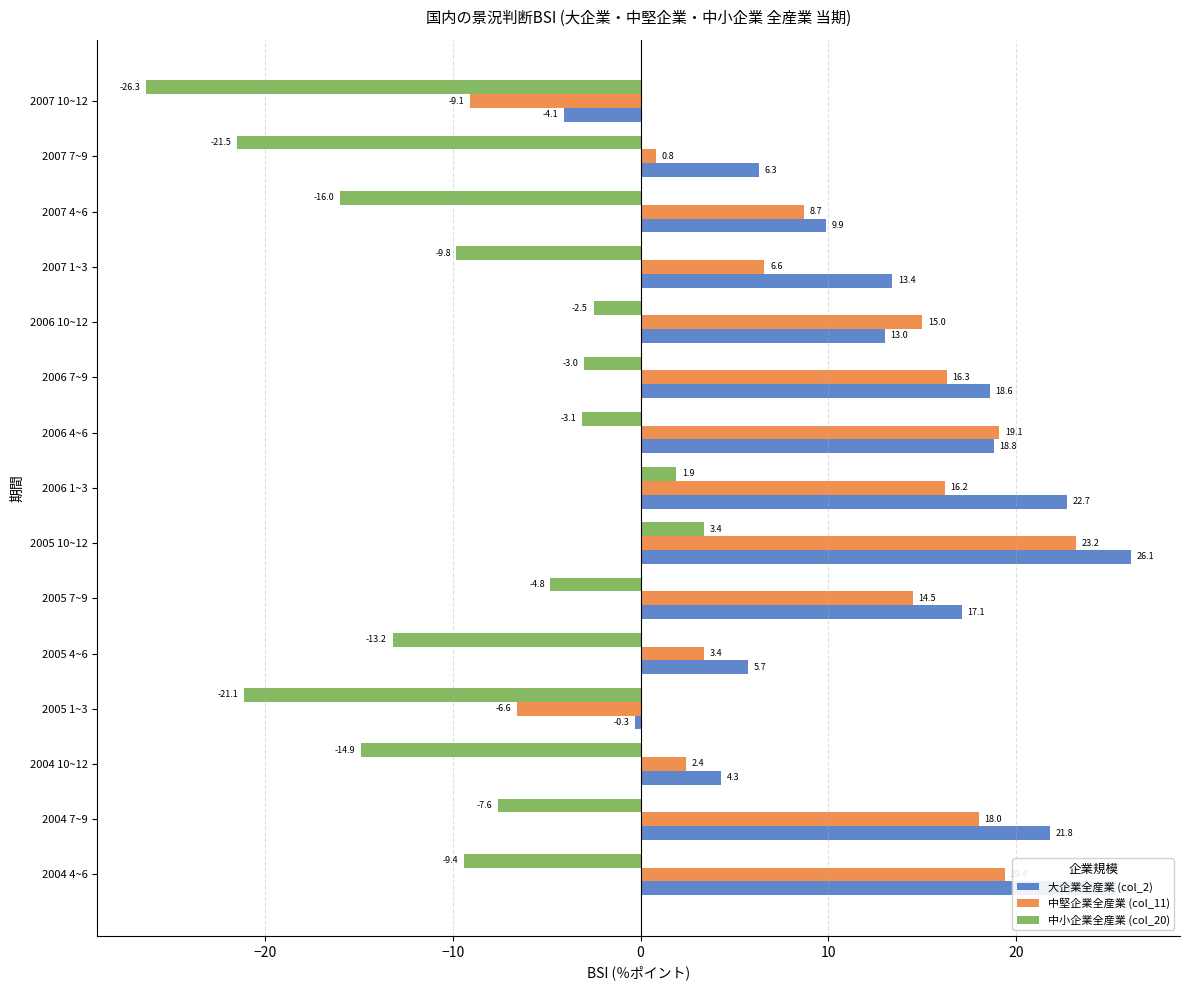

What are all the series names shown in the legend?

大企業全産業 (col_2), 中堅企業全産業 (col_11), 中小企業全産業 (col_20)